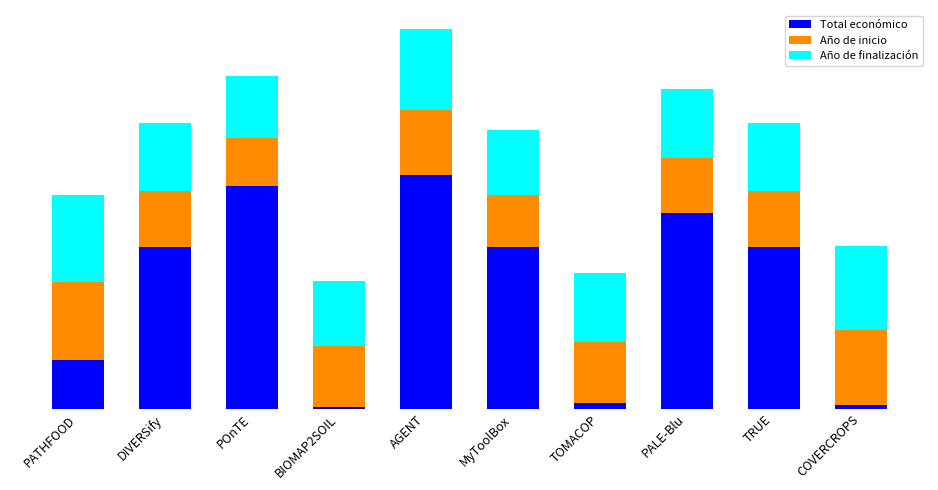

Does the chart contain stacked bars?

Yes